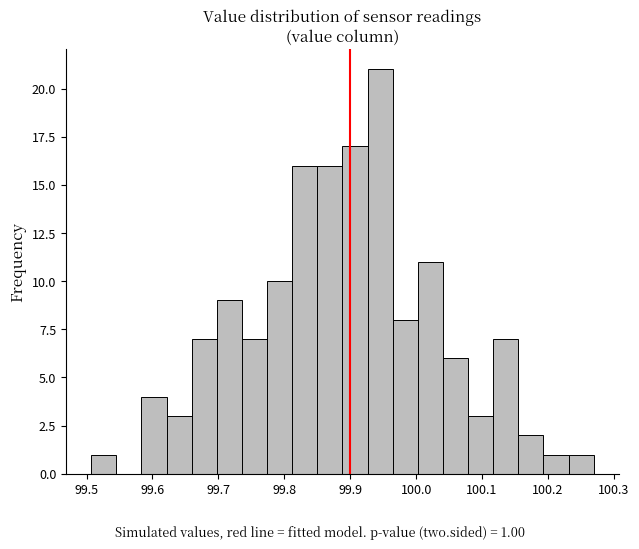

Around what value on the x-axis is the tallest bar? Give the approximate position of its centre, as read against the axis.

99.95